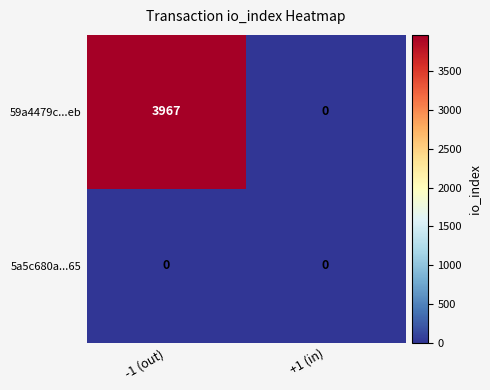

What is the greatest value displayed?

3967